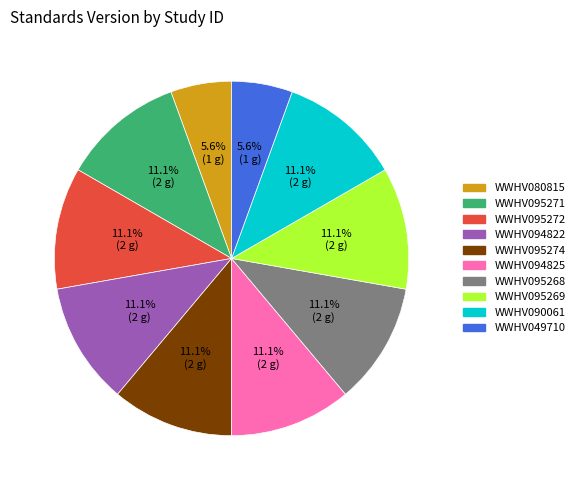

The WWHV080815 slice represents 6% of the pie. True or false?

True